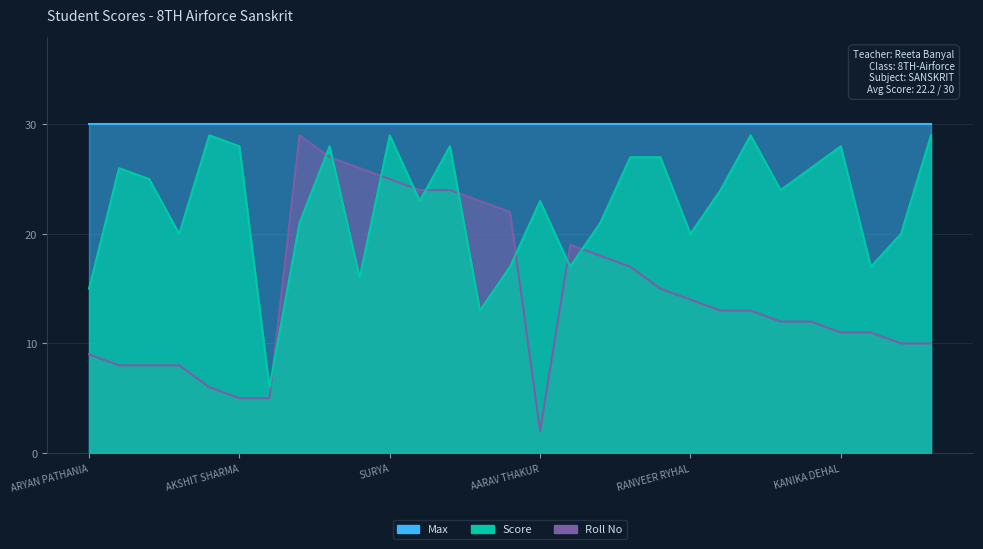

How many data points does each series have?

29